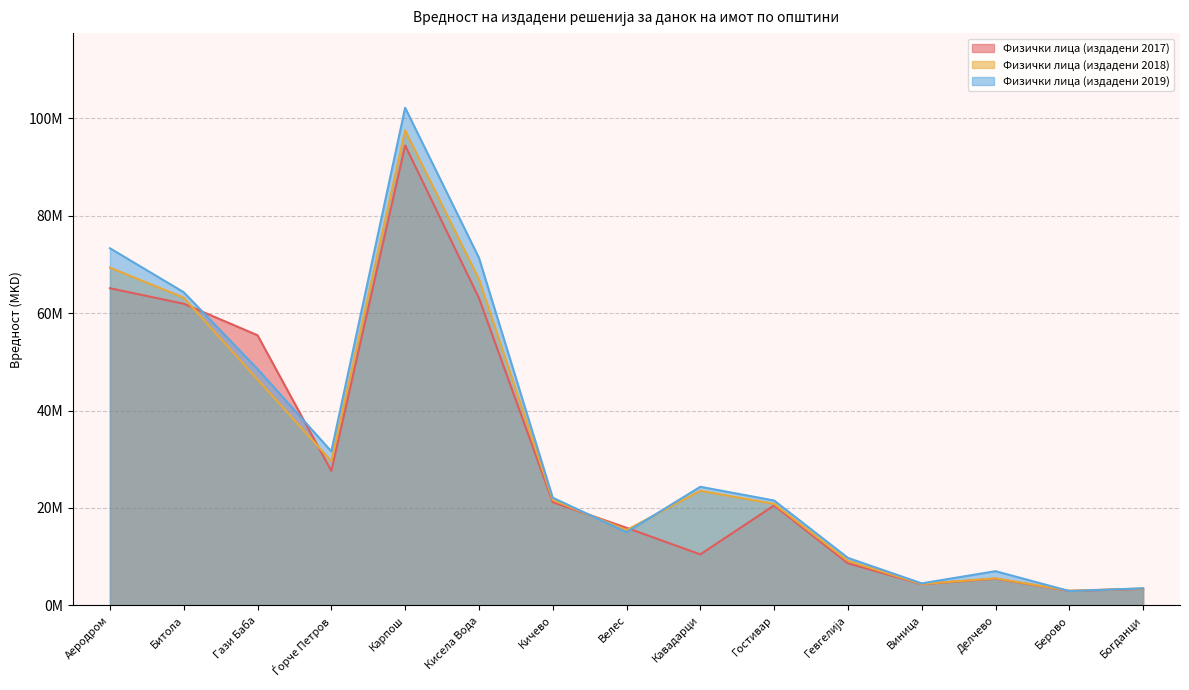

Which series has the widest spread of values?

Физички лица (издадени 2019)